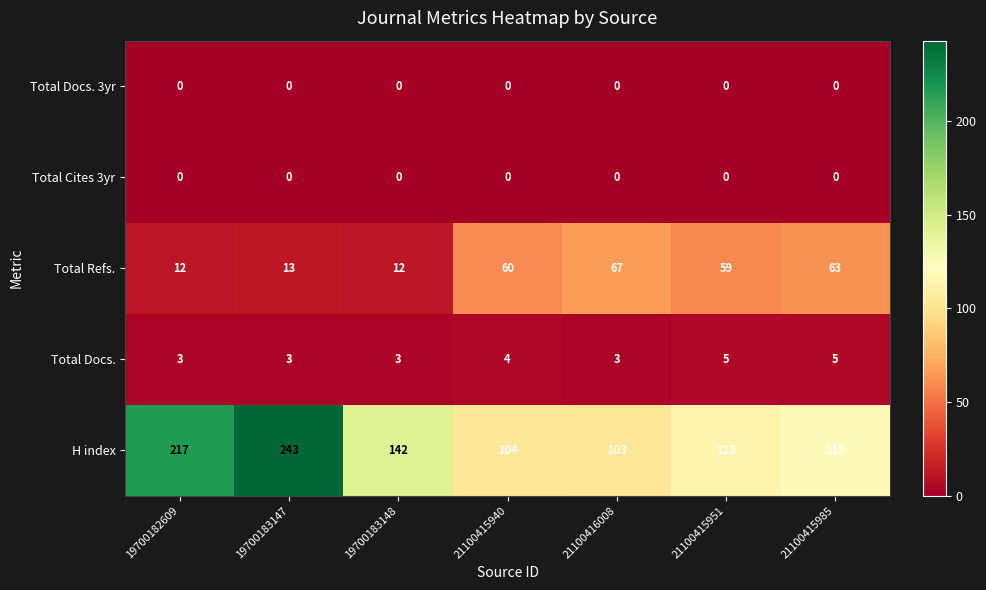

What is the total value across all series at 19700183148?

157